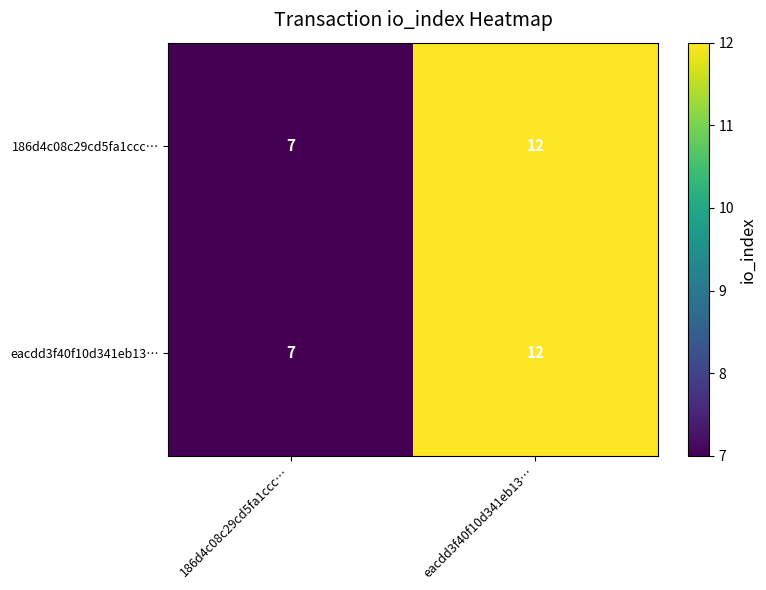

What value does the 186d4c08c29cd5fa1ccc… series have at eacdd3f40f10d341eb13…?

12